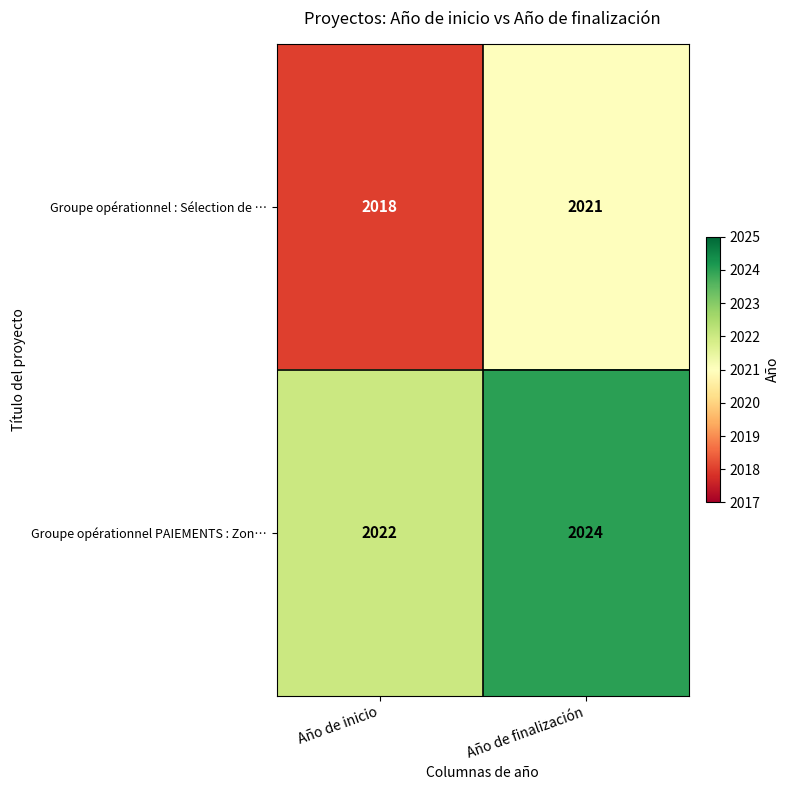

True or false: Groupe opérationnel PAIEMENTS : Zon… has a value of 2024 at Año de finalización.

True